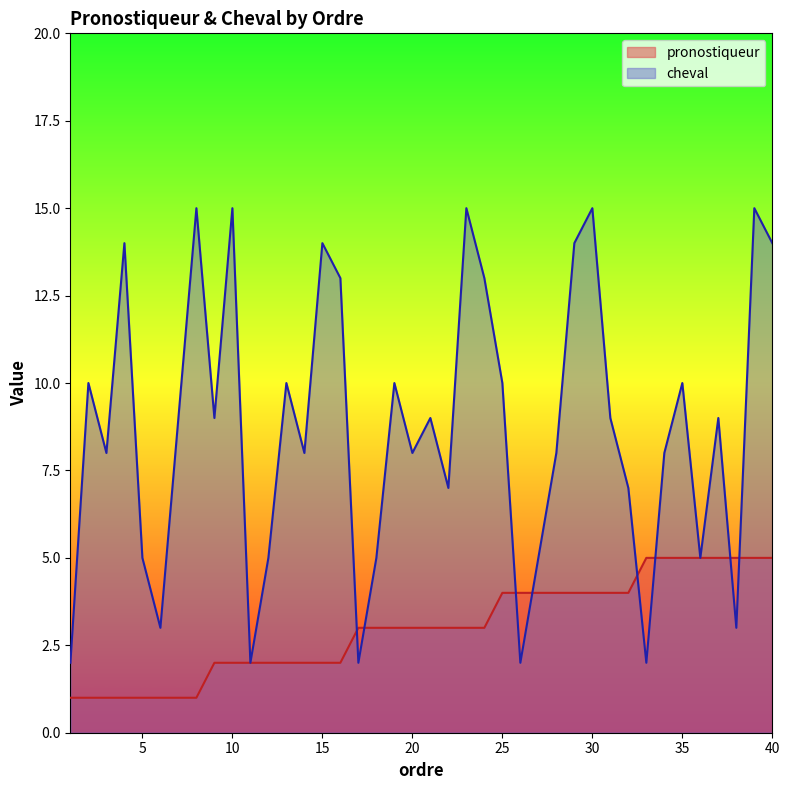

Which series has the widest spread of values?

cheval